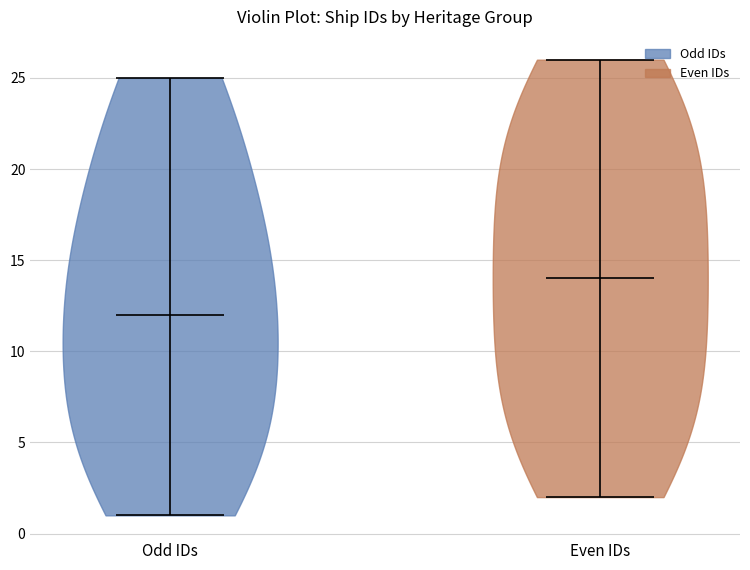

What is the highest point the violin for Odd IDs reaches on the y-axis? The values are not printed on the chart, so give them approximately, as read against the axis.

25